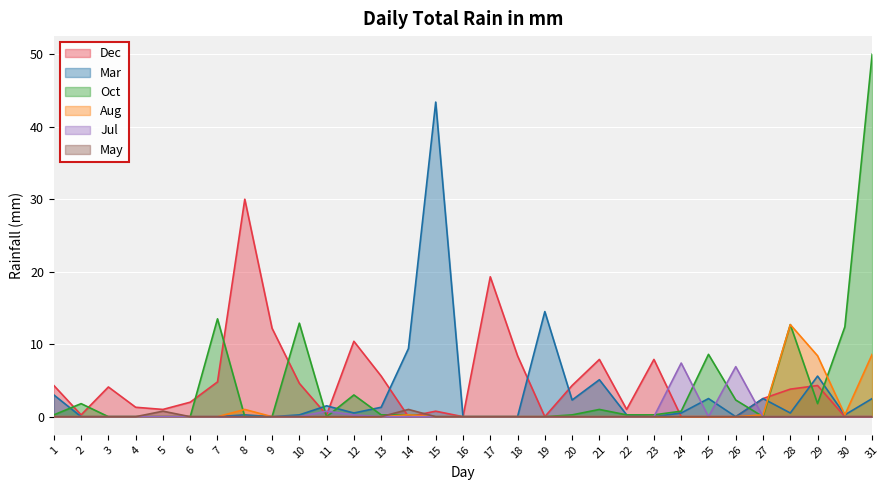

Which series has the widest spread of values?

Oct